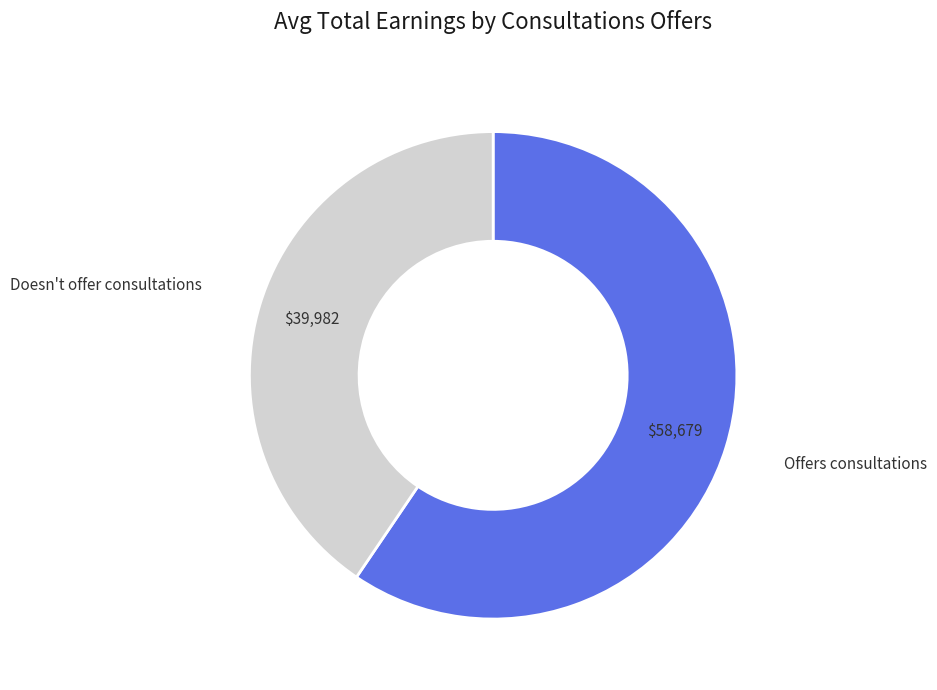

Does any single category account for the majority?

Yes